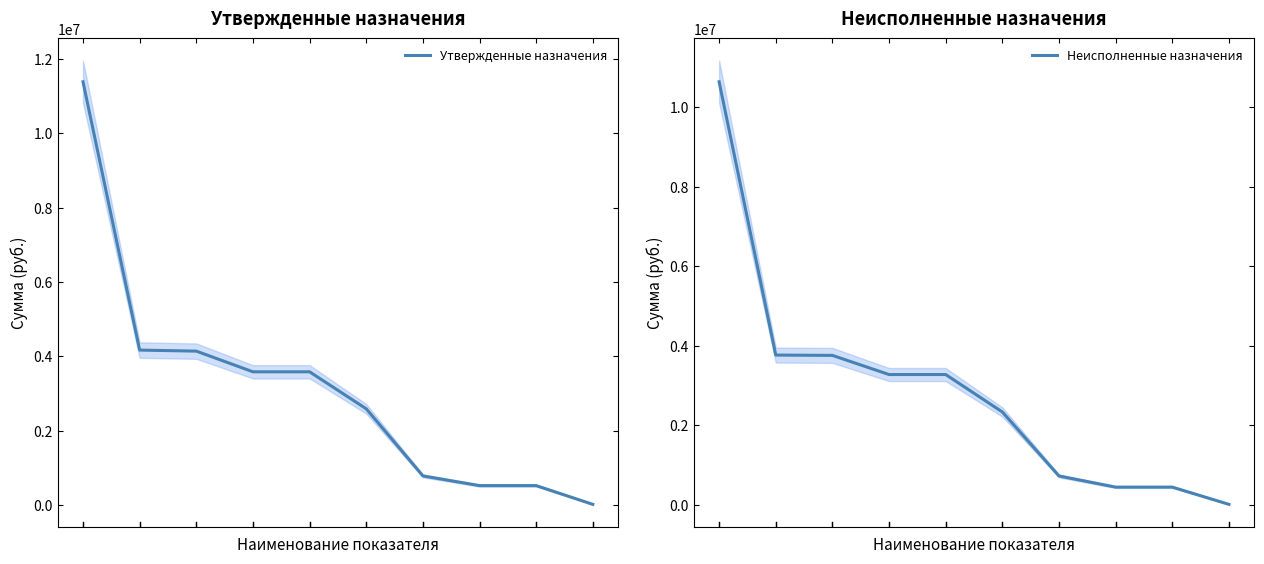

Is the value of Неисполненные назначения at 1 greater than the value of Утвержденные назначения at 6?

Yes